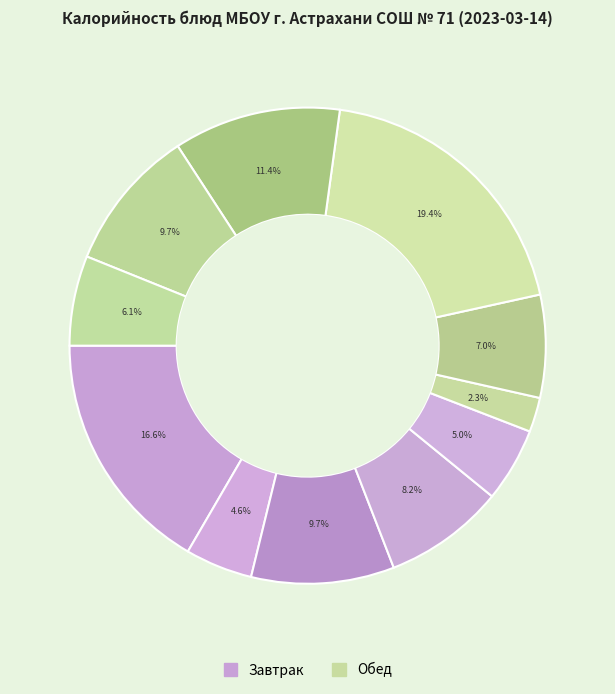

Count the number of slices in the pie.

11